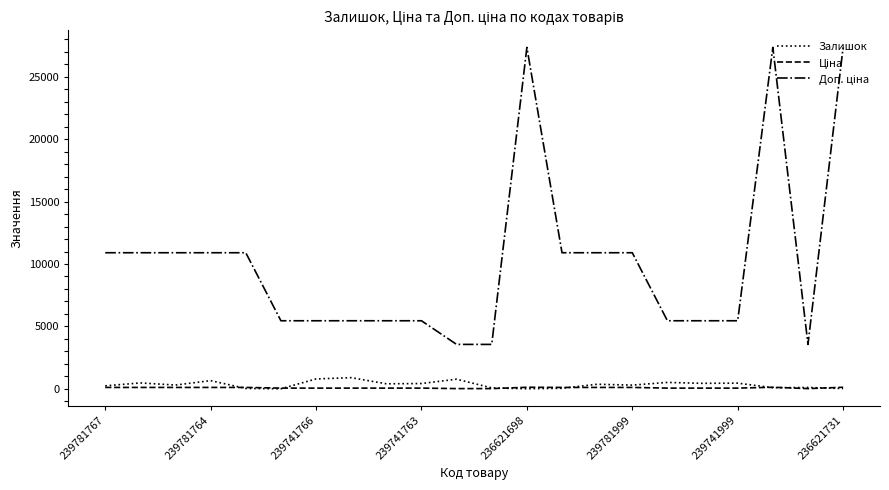

What is the greatest value displayed?

27357.8